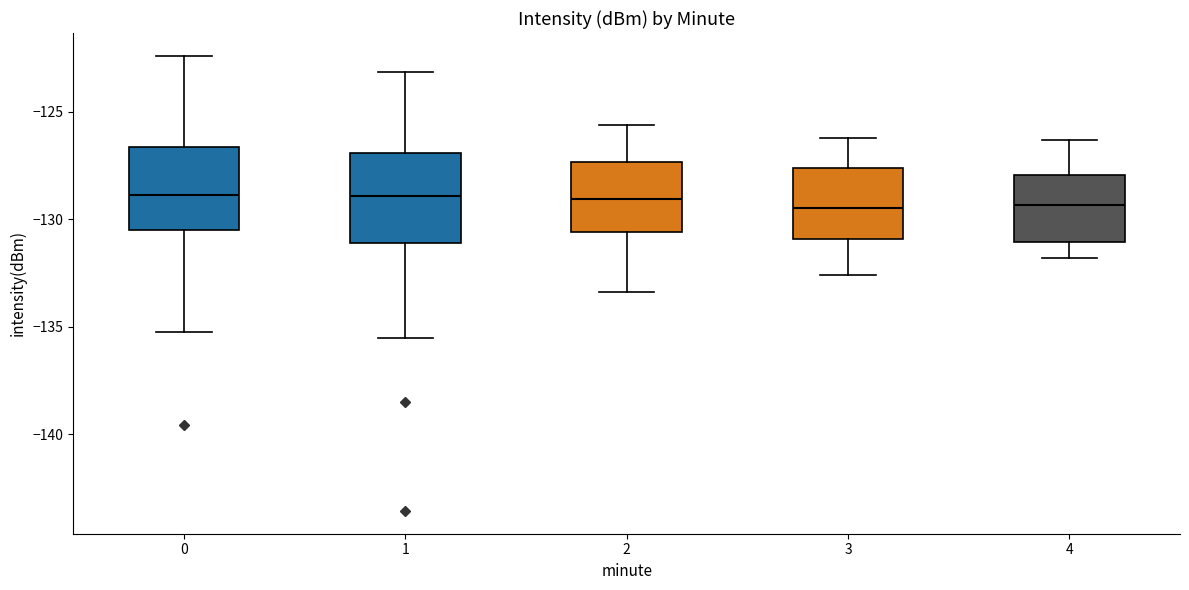

Reading left to right, read every box against the y-axis: the position of its median line, the range the box covers, and the ends of its whiskers. The values are not printed on the chart, so give them approximately, as read against the axis.

0: median -129.0, box -130.5 to -126.5, whiskers -135.5 to -122.5
1: median -129.0, box -131.0 to -127.0, whiskers -135.5 to -123.0
2: median -129.0, box -130.5 to -127.5, whiskers -133.5 to -125.5
3: median -129.5, box -131.0 to -127.5, whiskers -132.5 to -126.0
4: median -129.5, box -131.0 to -128.0, whiskers -132.0 to -126.5